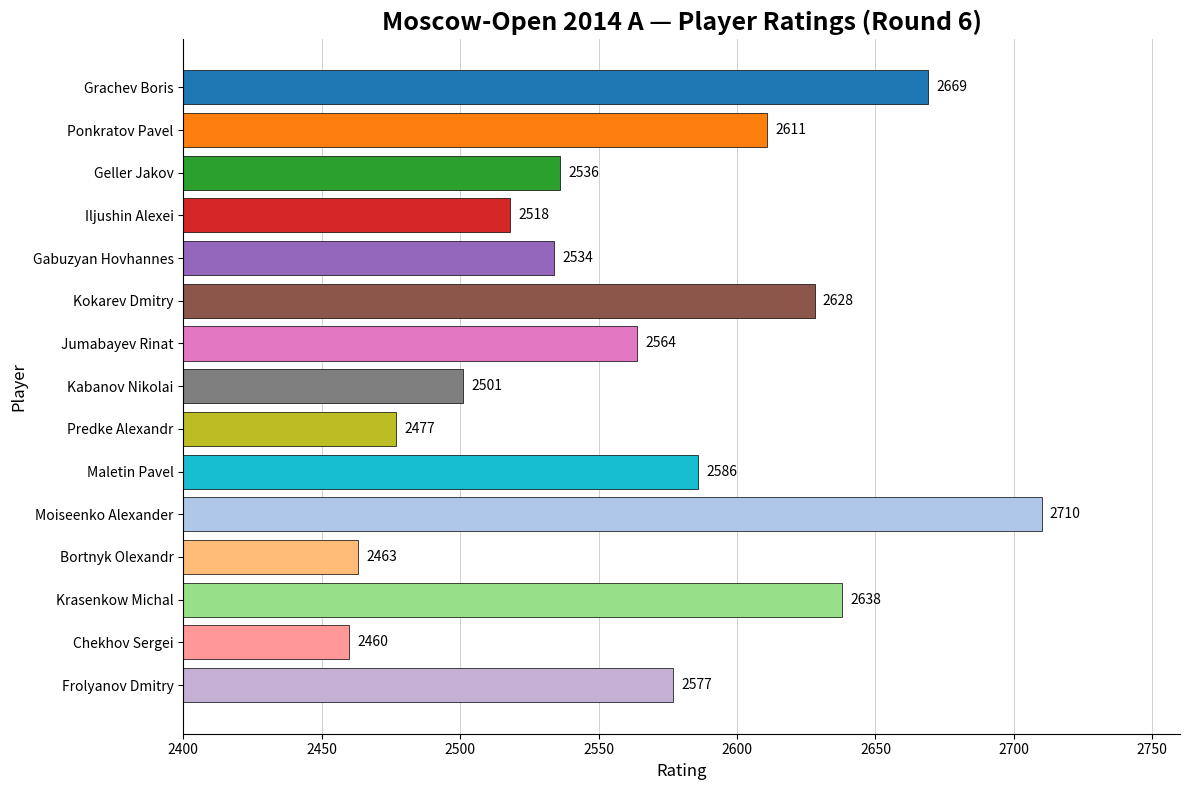

What position from the top is Moiseenko Alexander?

11